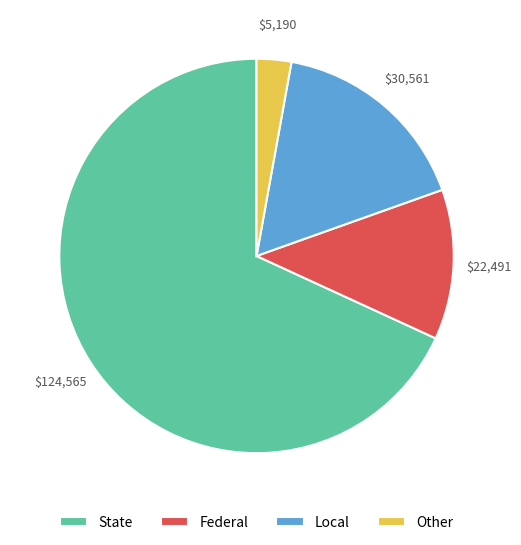

Is the sum of Federal and Other greater than half?

No